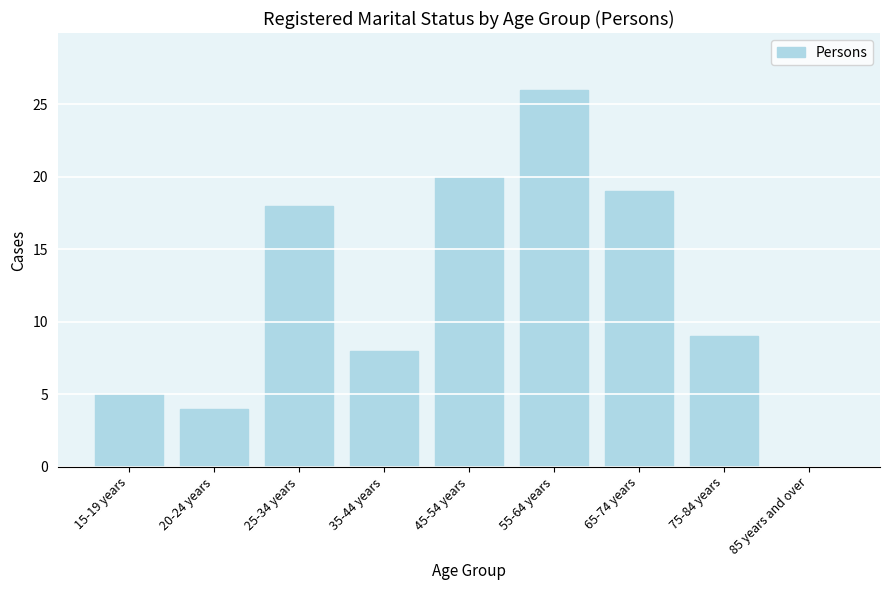

Where is the data nearest to the value 13?

75-84 years